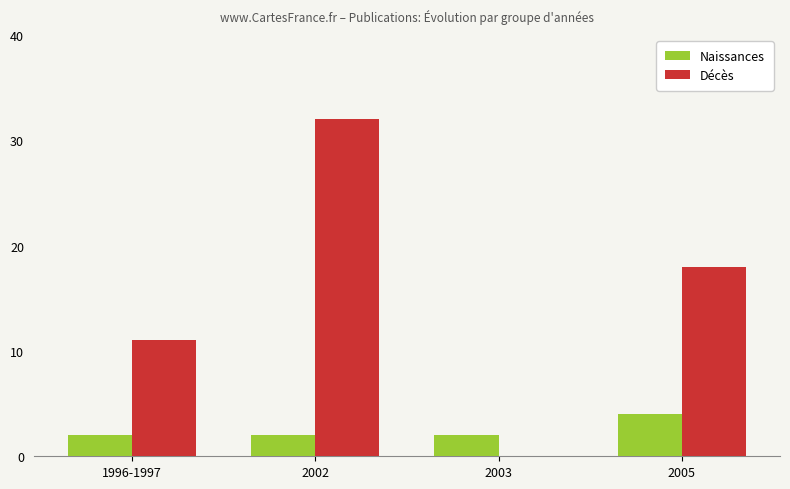

Which series changed the most between 1996-1997 and 2005?

Décès